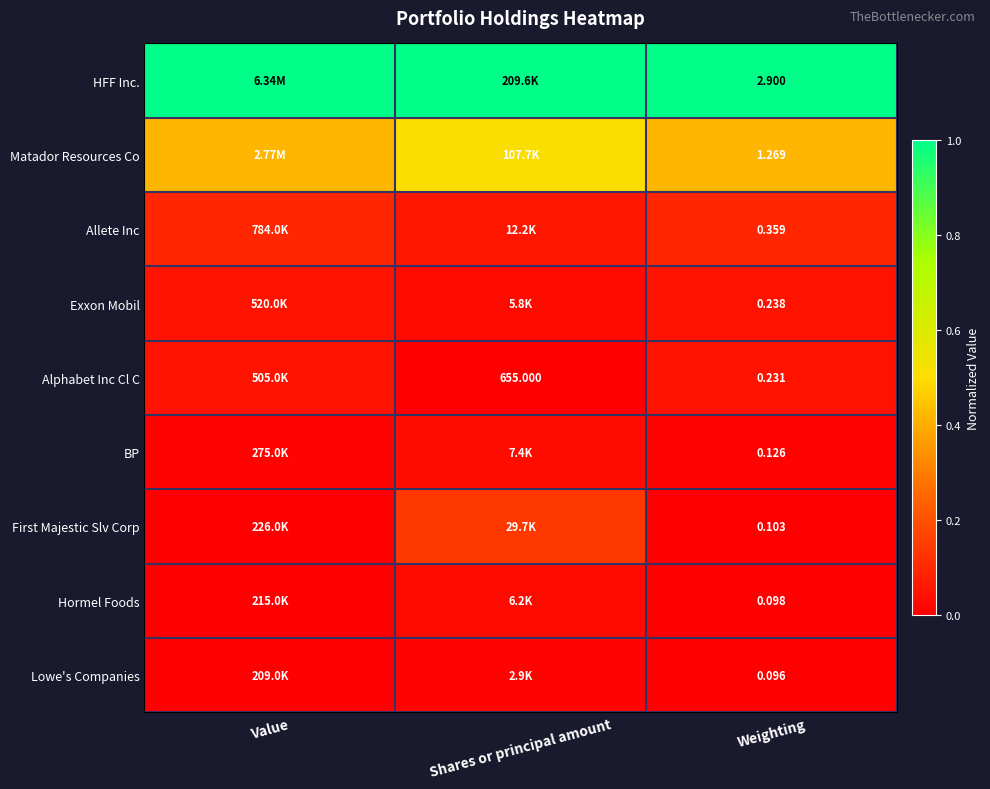

Rank the series at Weighting from highest to lowest value.

HFF Inc., Matador Resources Co, Allete Inc, Exxon Mobil, Alphabet Inc Cl C, BP, First Majestic Slv Corp, Hormel Foods, Lowe's Companies